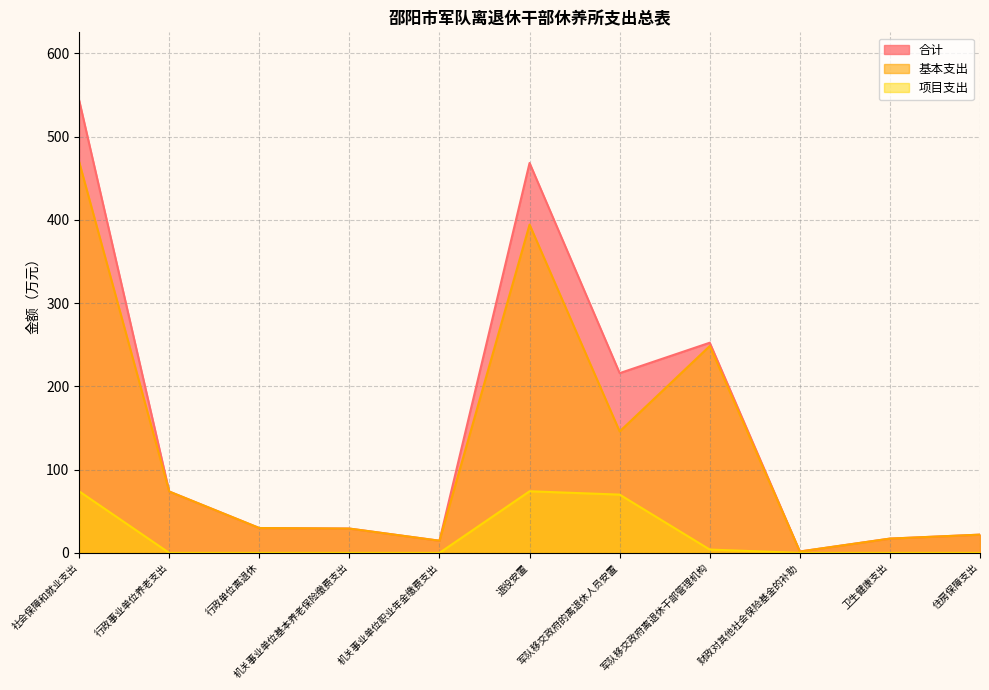

The value of 基本支出 at 财政对其他社会保险基金的补助 is 0.7. True or false?

False